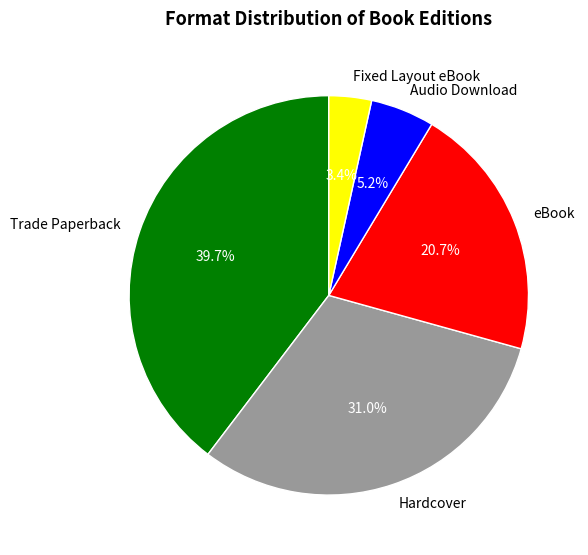

Rank the categories by value from lowest to highest.

Fixed Layout eBook, Audio Download, eBook, Hardcover, Trade Paperback